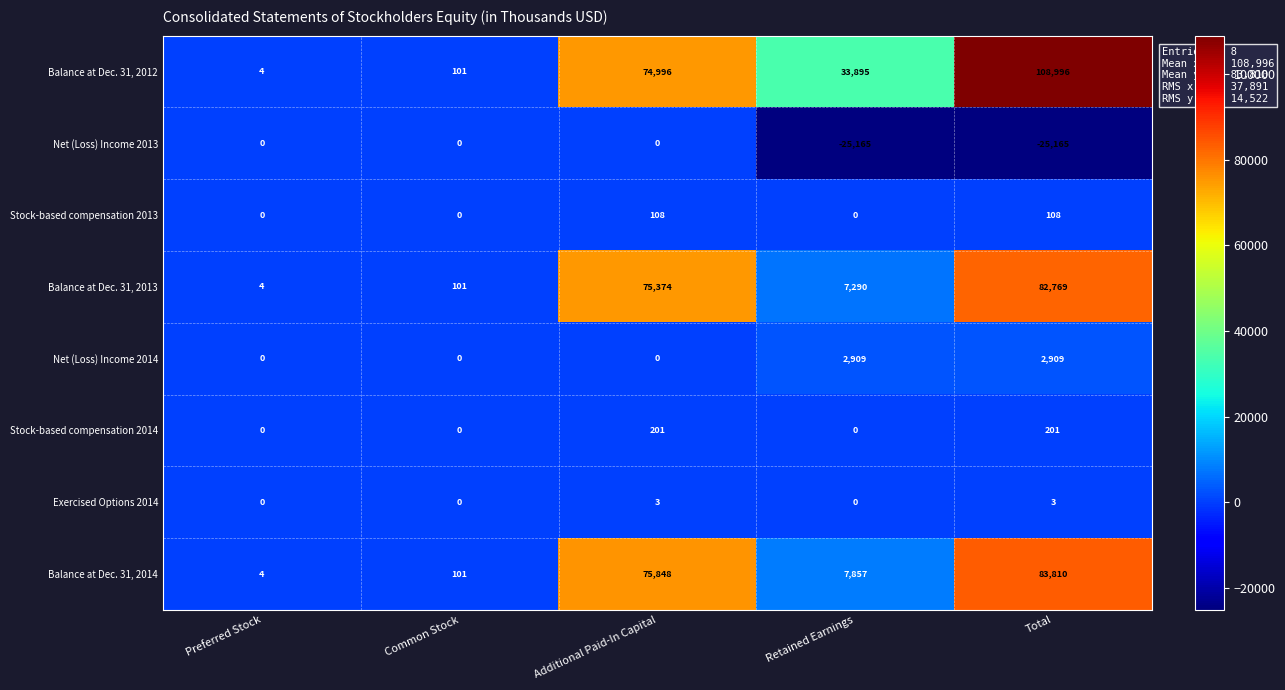

What is the total value across all series at Common Stock?

303